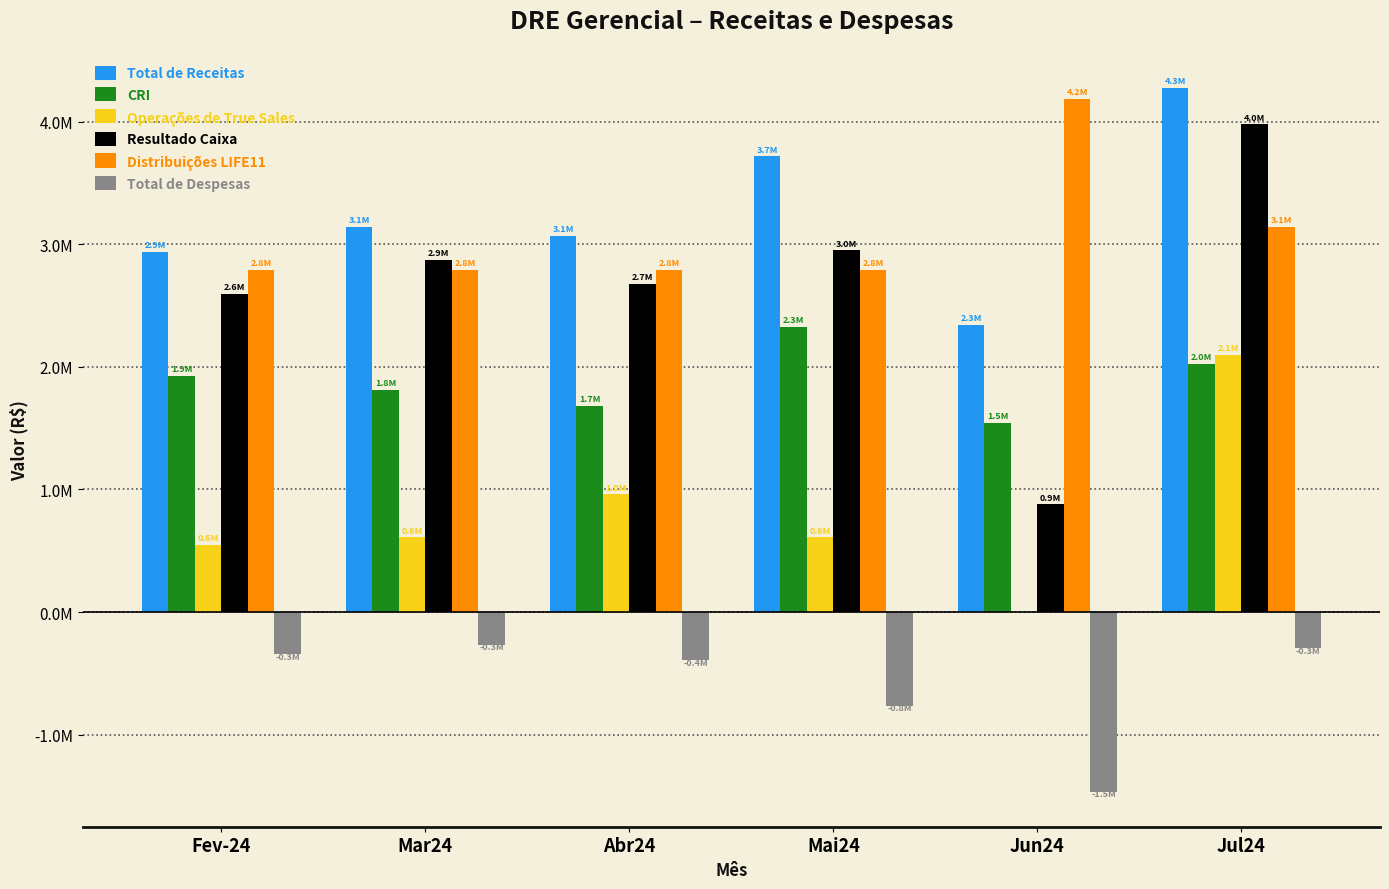

Does the chart contain stacked bars?

No